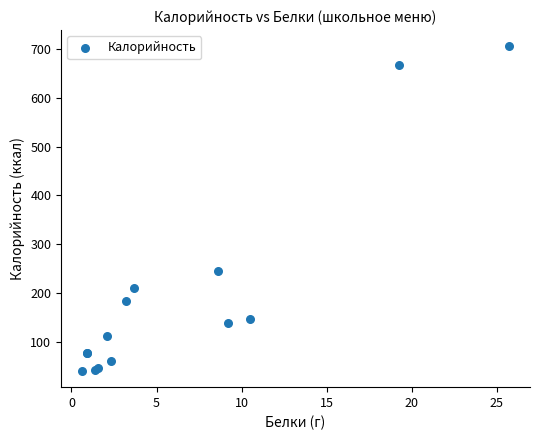

What Y value in the scatter plot is closest to 372?

243.8